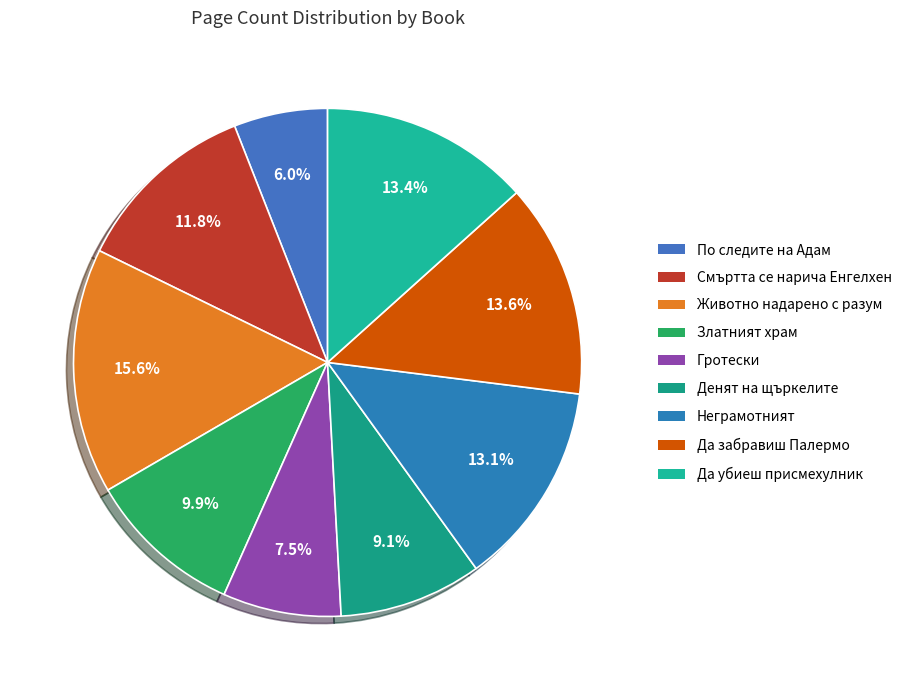

To the nearest percent, what is the average slice percentage?

11%